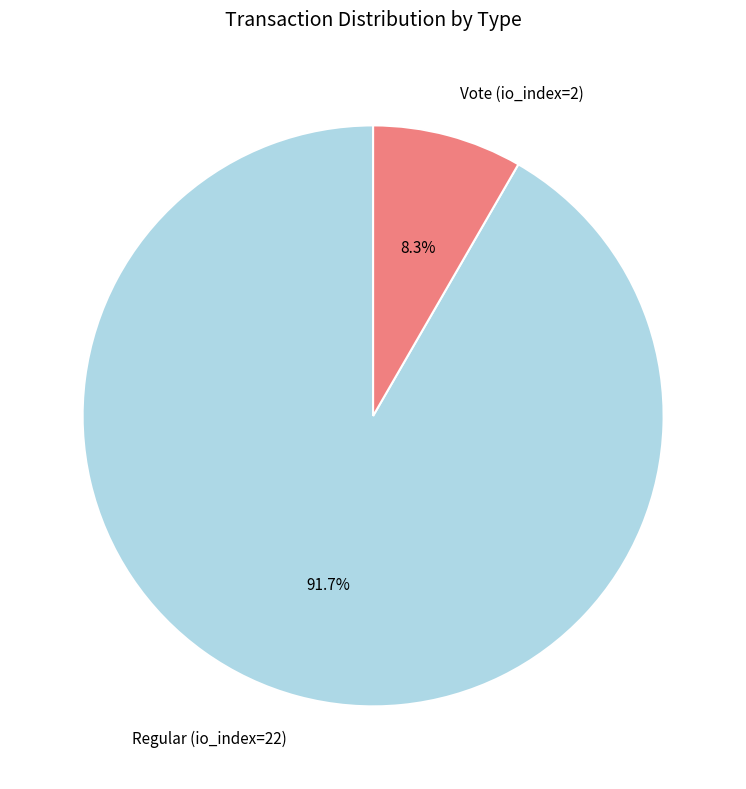

Count the number of slices in the pie.

2